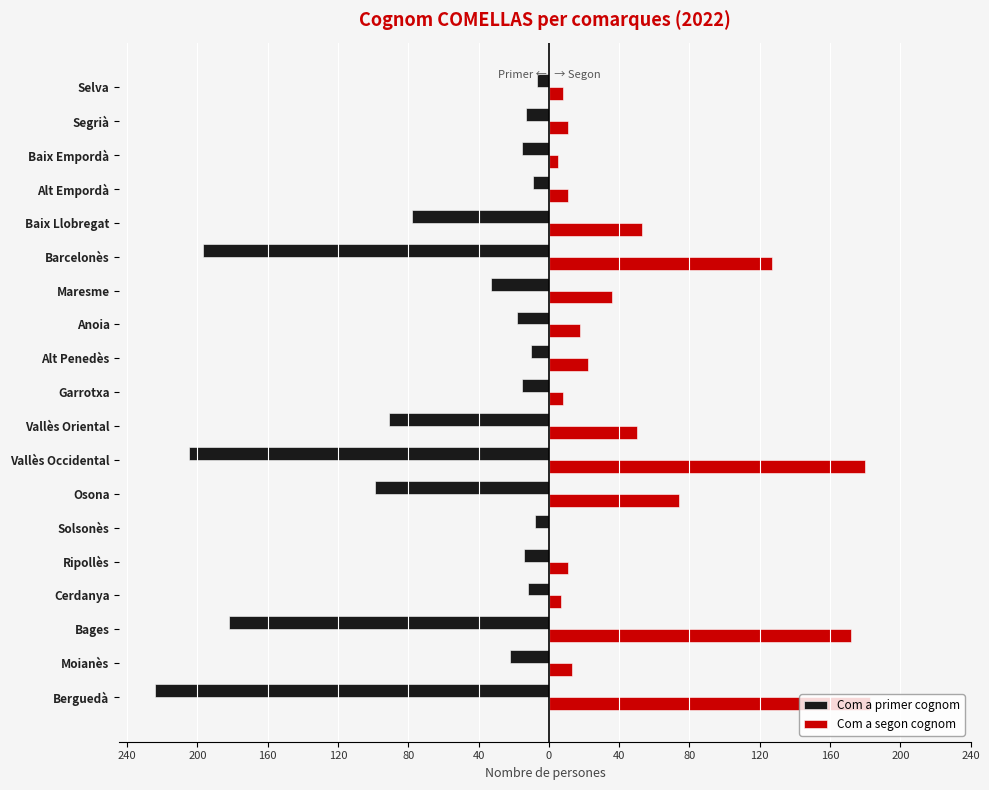

What are all the series names shown in the legend?

Com a primer cognom, Com a segon cognom